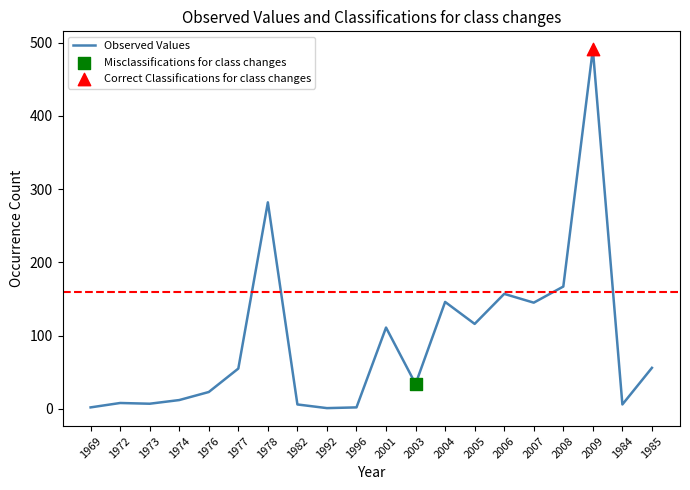

What is the change in value from 1972 to 1973?

-1